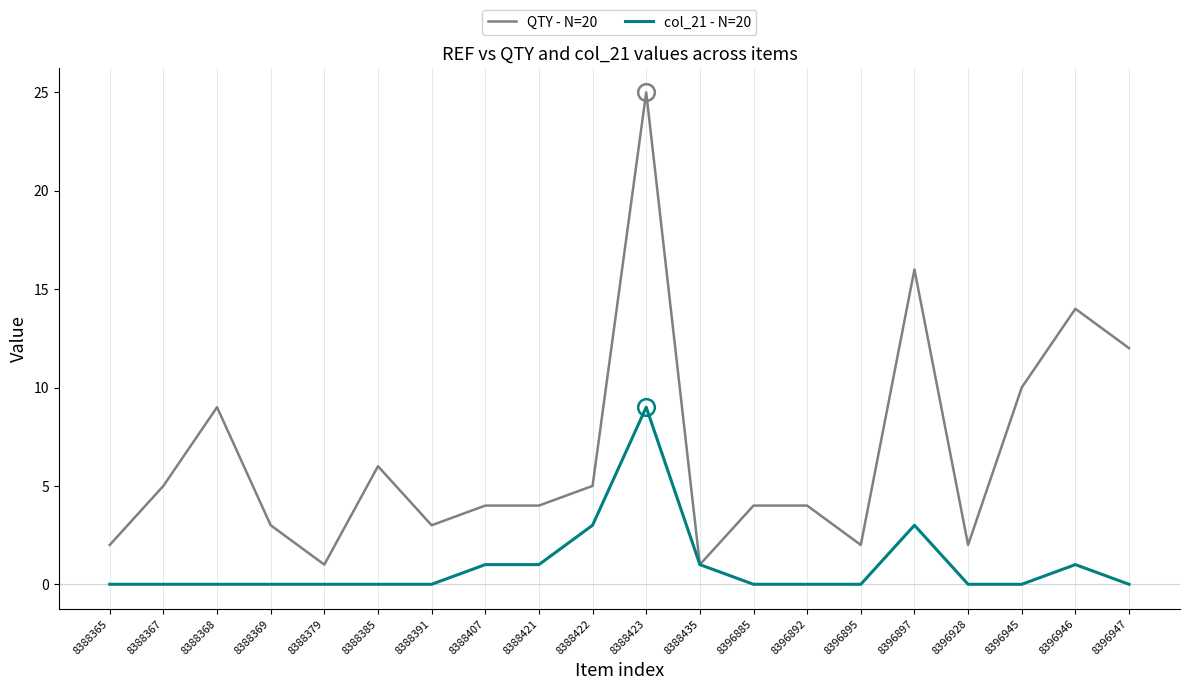

How many distinct data groups are displayed?

2